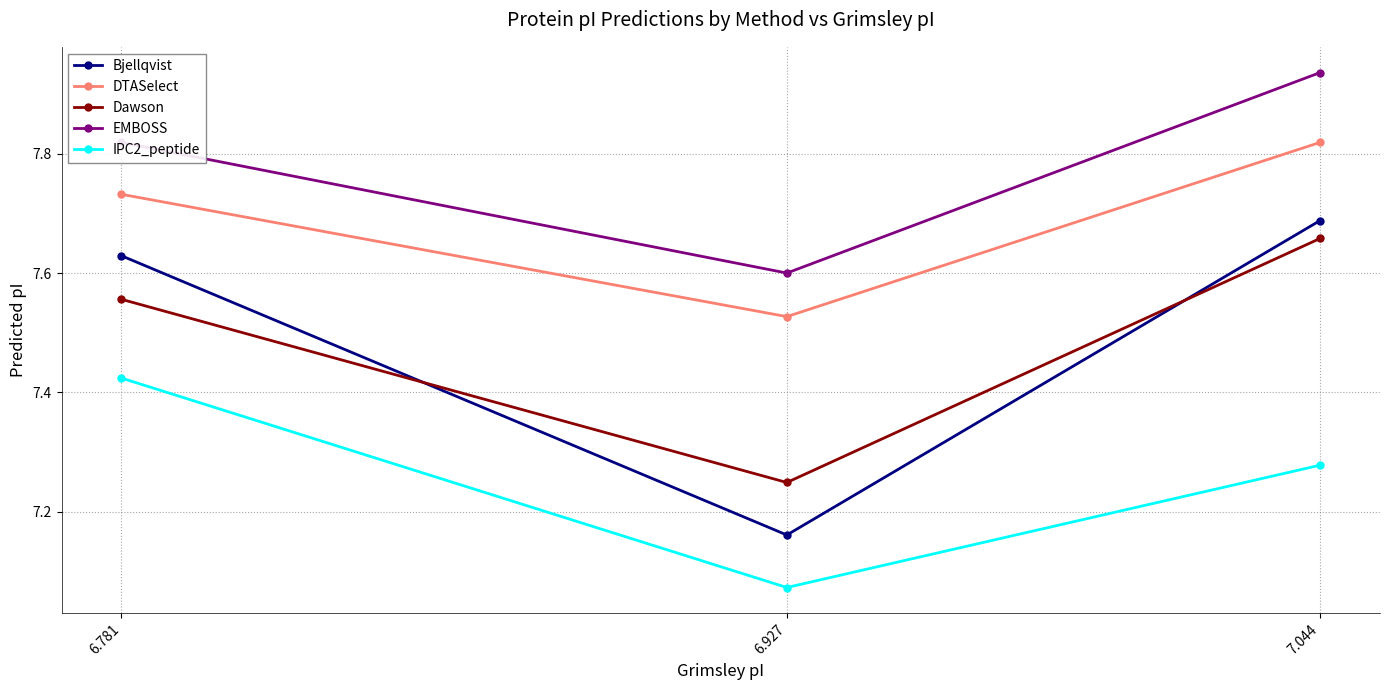

What is the total value across all series at 7.044?

38.4